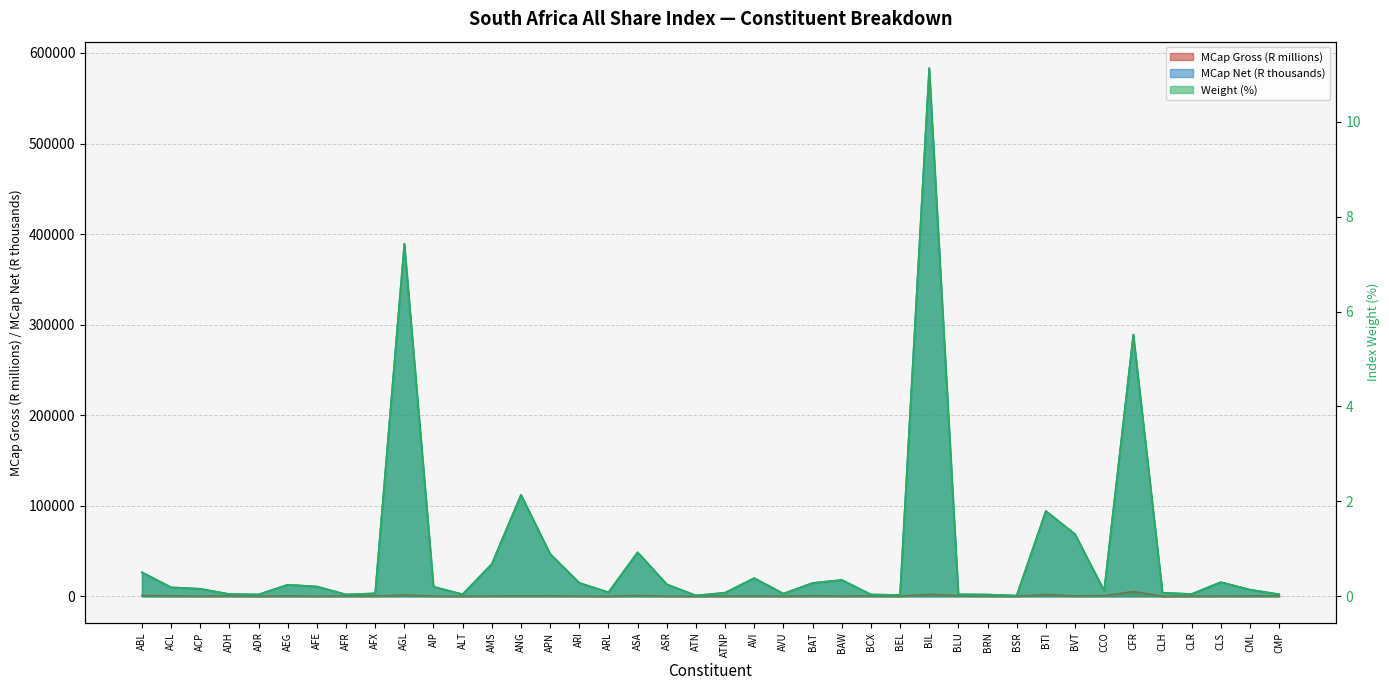

How many series are shown in this chart?

3